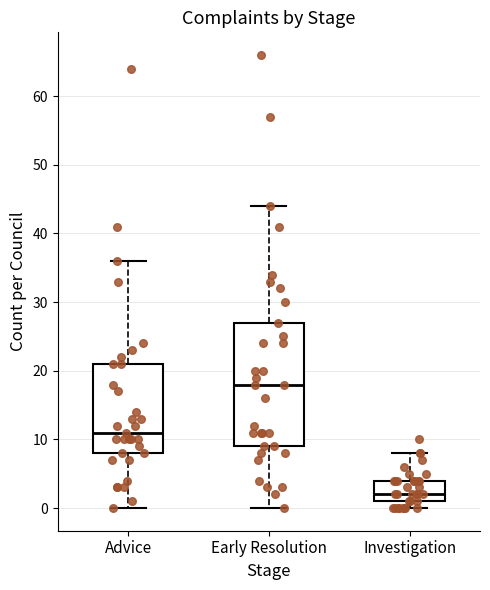

Which box's median line is the lowest?

Investigation